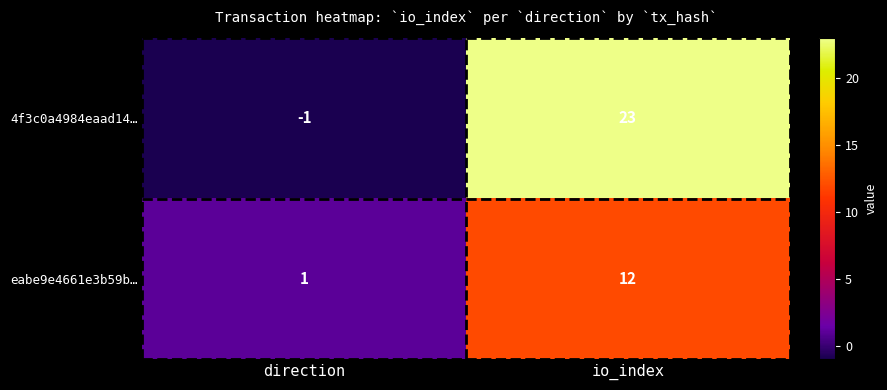

Reading left to right, transcribe all the data shown in this chart.

4f3c0a4984eaad14…: direction=-1	io_index=23
eabe9e4661e3b59b…: direction=1	io_index=12